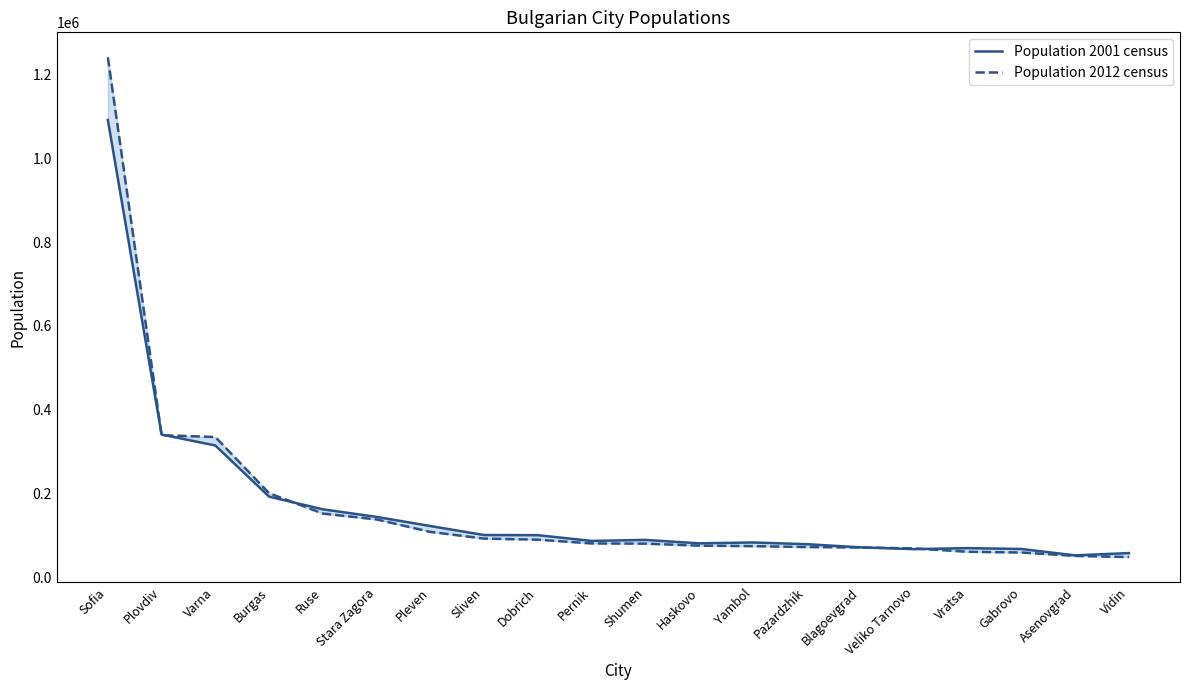

Between Gabrovo and Haskovo, which is larger?

Haskovo